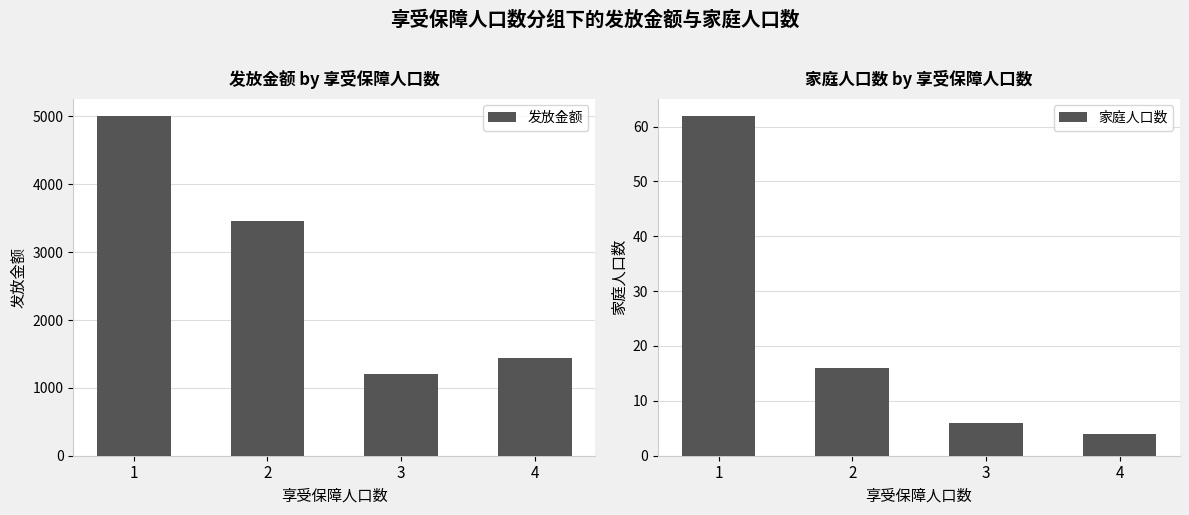

What is the value of the 发放金额 bar at the 4th from the left?

1440